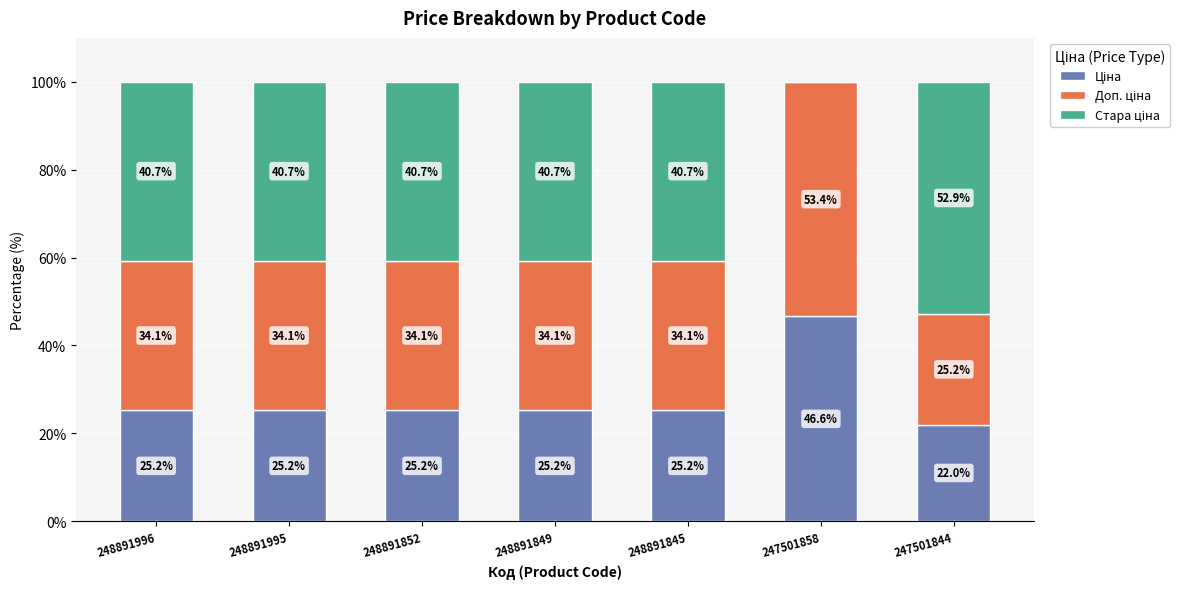

What is the total value across all series at 248891996?

100.0